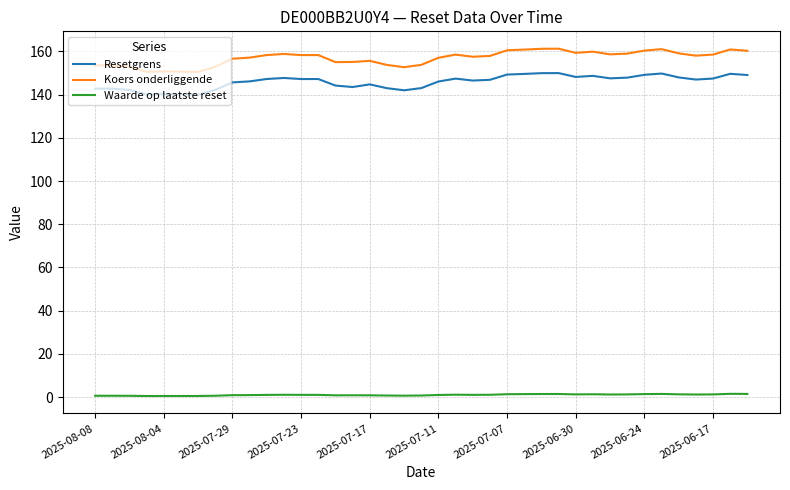

What is the maximum value for Resetgrens?

150.0